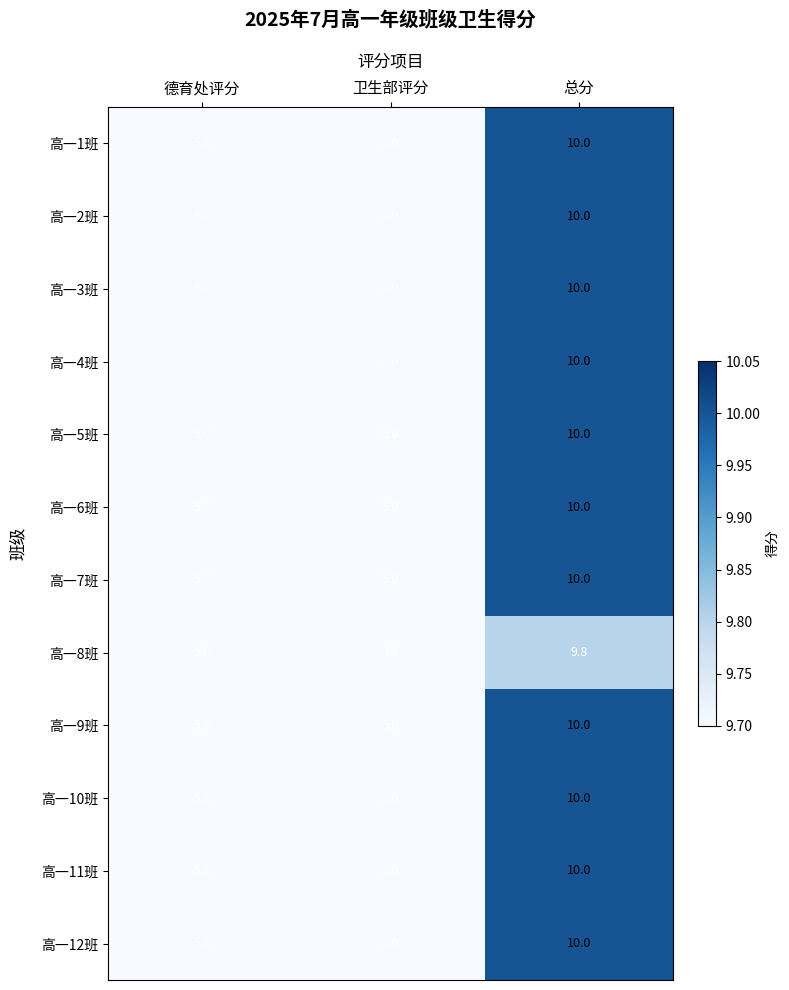

True or false: 高一12班 has a value of 7.6 at 德育处评分.

False